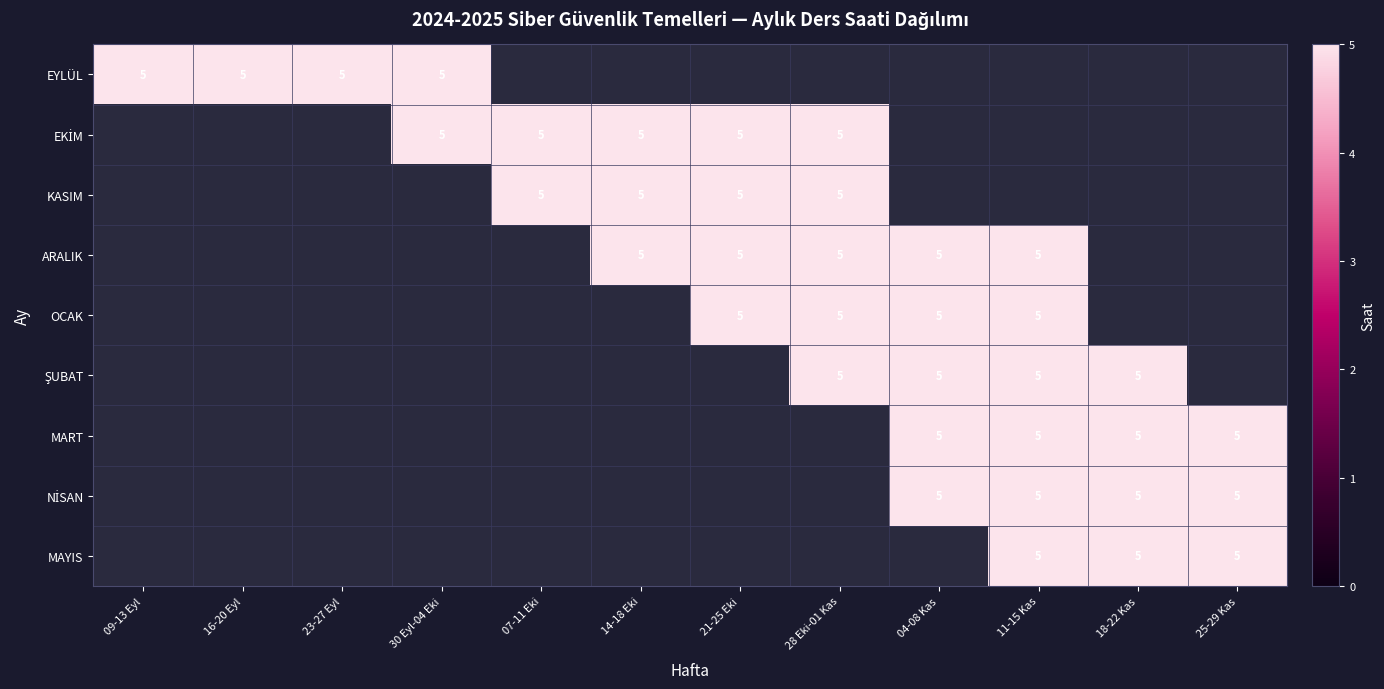

Reading left to right, what are all the values shown in this chart?

EYLÜL: 5	5	5	5	0	0	0	0	0	0	0	0
EKİM: 0	0	0	5	5	5	5	5	0	0	0	0
KASIM: 0	0	0	0	5	5	5	5	0	0	0	0
ARALIK: 0	0	0	0	0	5	5	5	5	5	0	0
OCAK: 0	0	0	0	0	0	5	5	5	5	0	0
ŞUBAT: 0	0	0	0	0	0	0	5	5	5	5	0
MART: 0	0	0	0	0	0	0	0	5	5	5	5
NİSAN: 0	0	0	0	0	0	0	0	5	5	5	5
MAYIS: 0	0	0	0	0	0	0	0	0	5	5	5